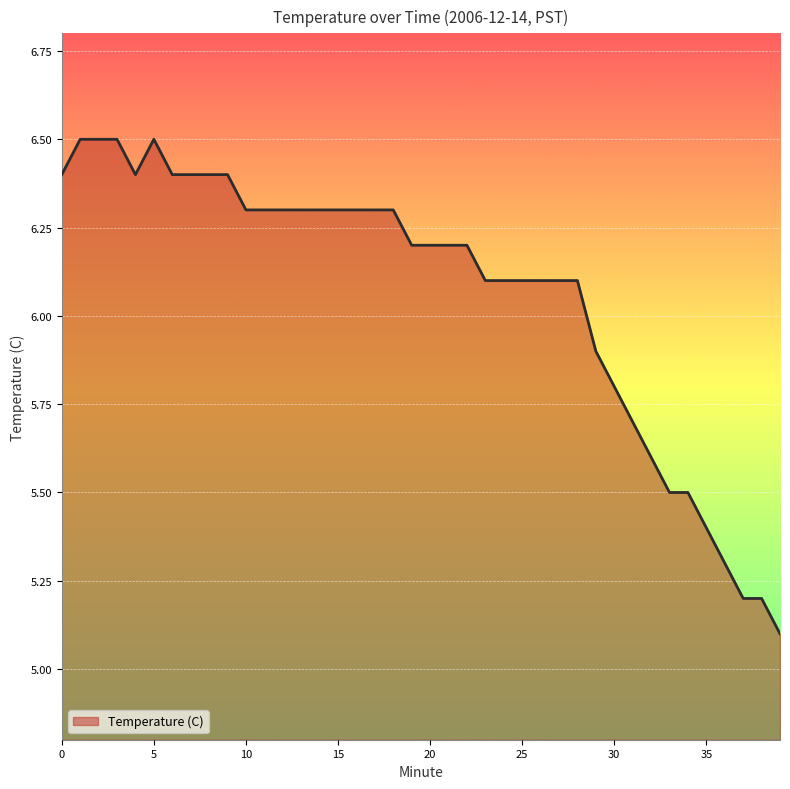

Reading left to right, what are all the values shown in this chart?

6.4	6.5	6.5	6.5	6.4	6.5	6.4	6.4	6.4	6.4	6.3	6.3	6.3	6.3	6.3	6.3	6.3	6.3	6.3	6.2	6.2	6.2	6.2	6.1	6.1	6.1	6.1	6.1	6.1	5.9	5.8	5.7	5.6	5.5	5.5	5.4	5.3	5.2	5.2	5.1